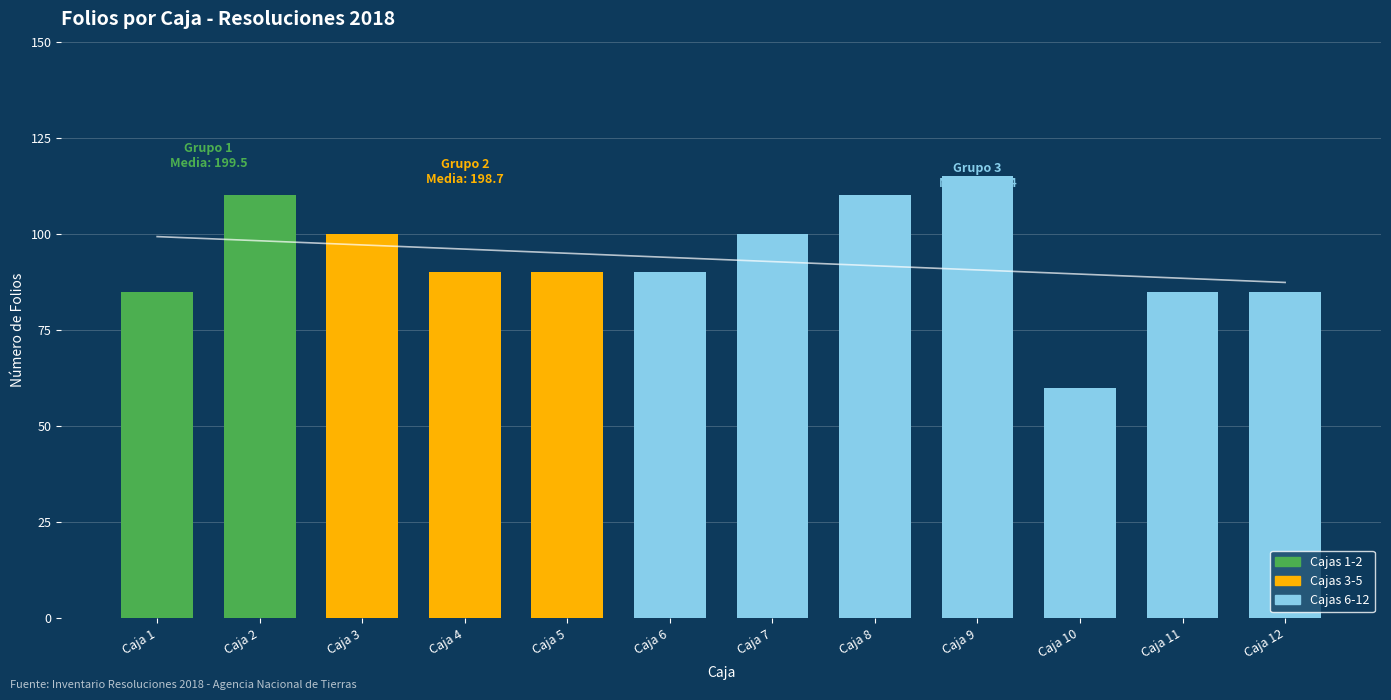

Which label corresponds to the smallest value in the chart?

Caja 10